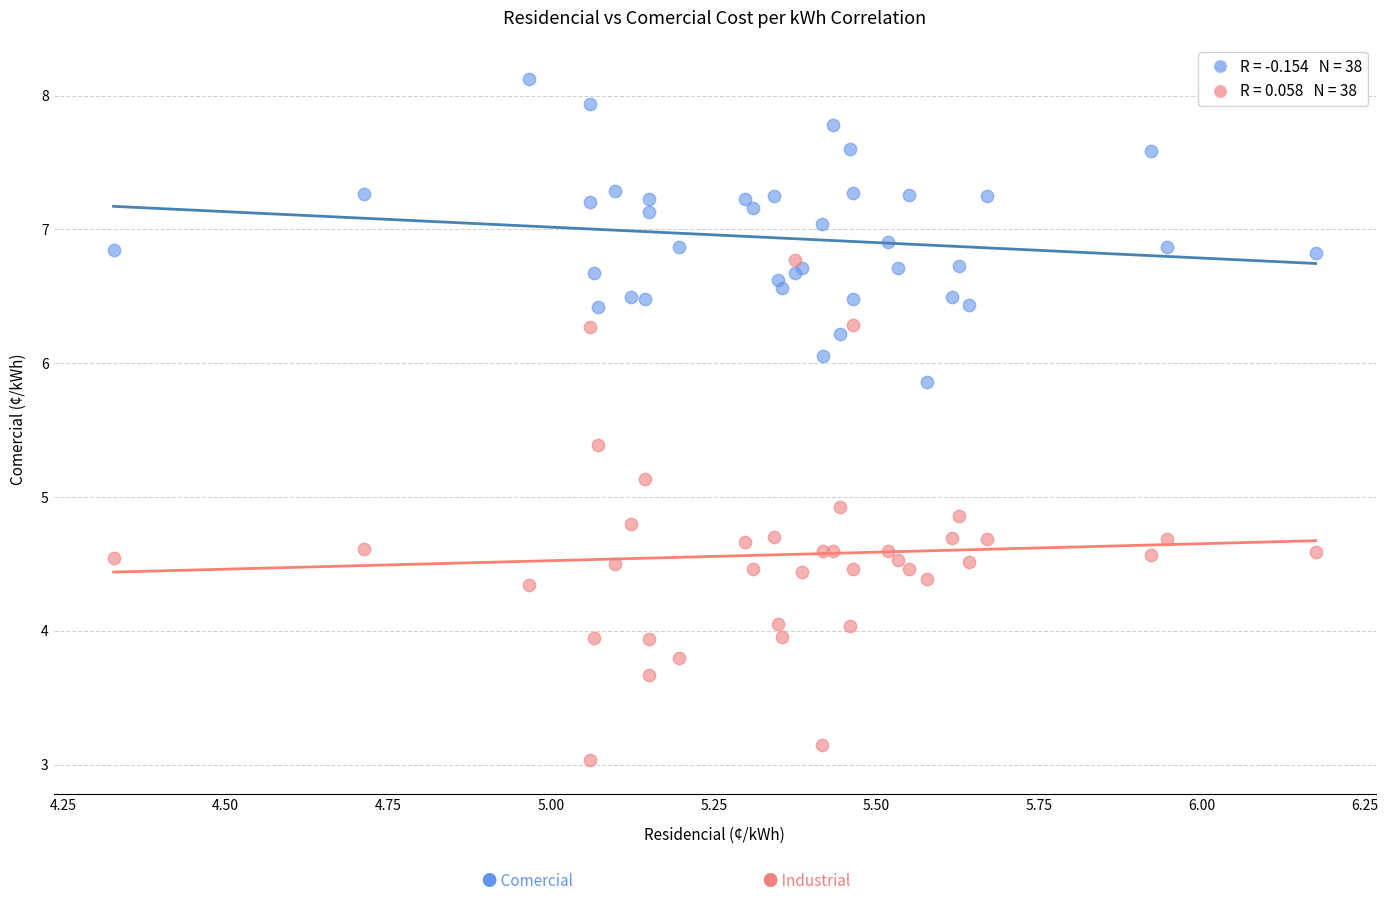

Across all series, what Y value is closest to 5?

4.9